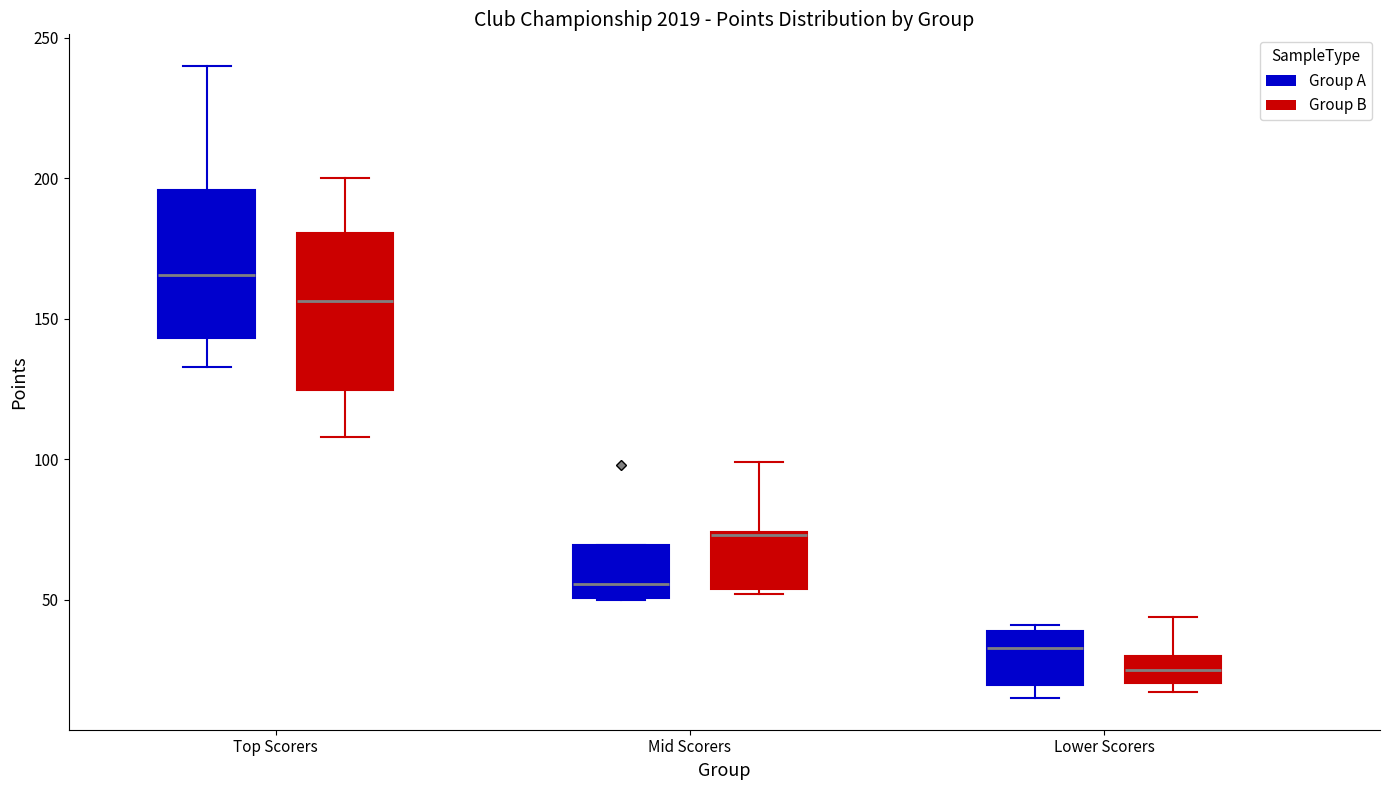

Where is the upper edge of the box for Mid Scorers (Group B) on the y-axis? The values are not printed on the chart, so give them approximately, as read against the axis.

75